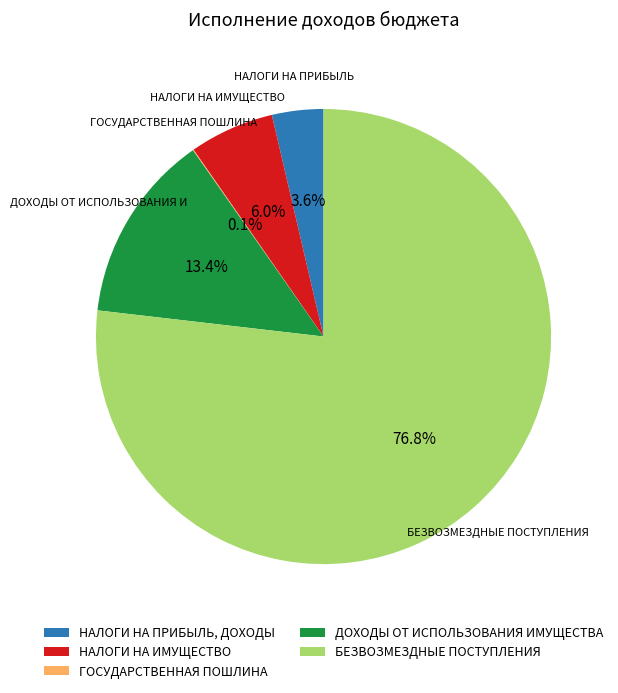

Do НАЛОГИ НА ИМУЩЕСТВО and НАЛОГИ НА ПРИБЫЛЬ, ДОХОДЫ together represent more than half of the pie?

No